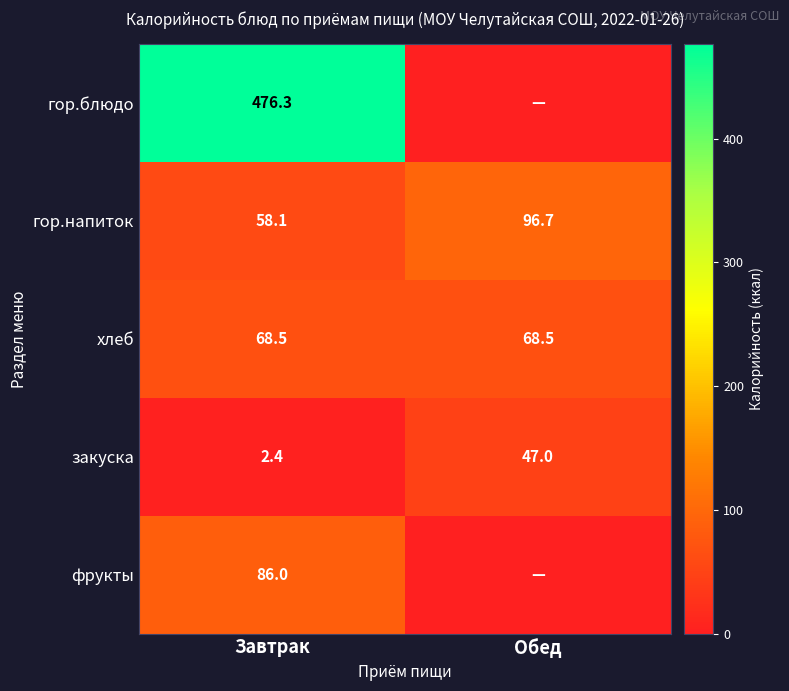

What is the sum of all гор.напиток values?

154.8